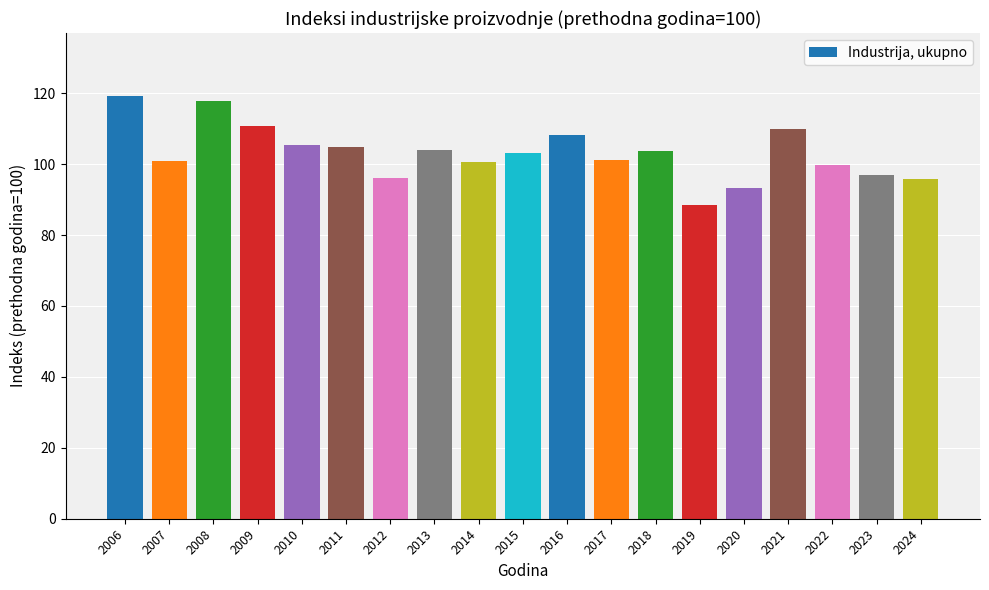

At which category does the chart reach its peak across all series?

2006